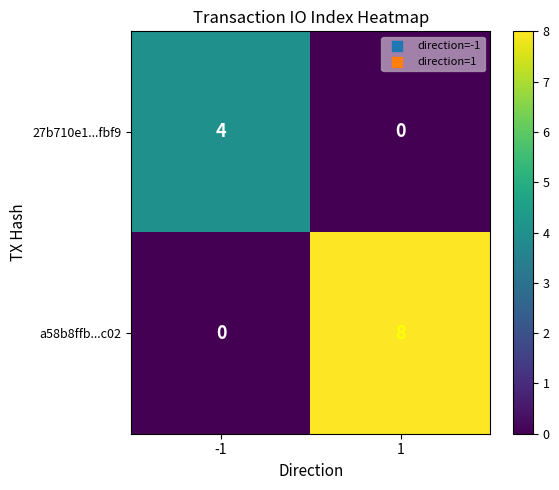

What is the sum of the 27b710e1...fbf9 values at 1 and -1?

4